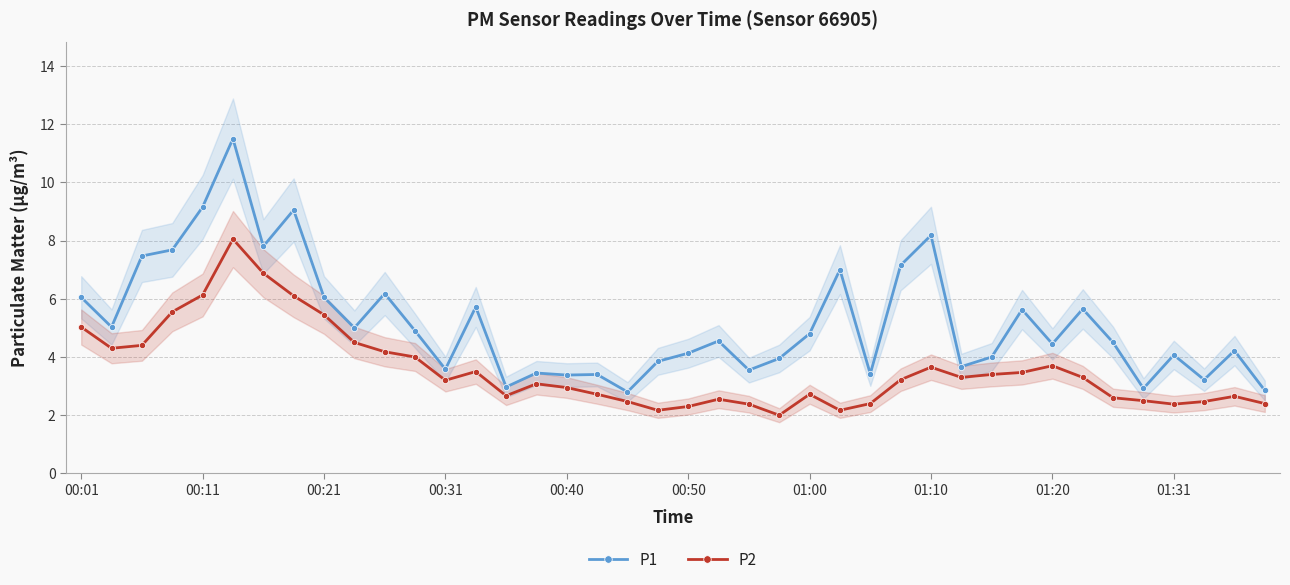

The value of P2 at 26 is 3.3. True or false?

False